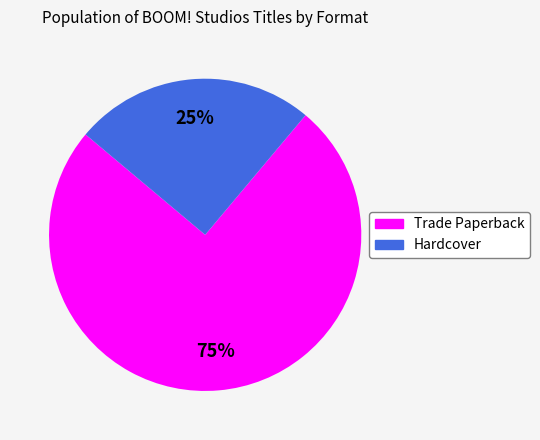

What percentage is the Hardcover slice, to the nearest percent?

25%